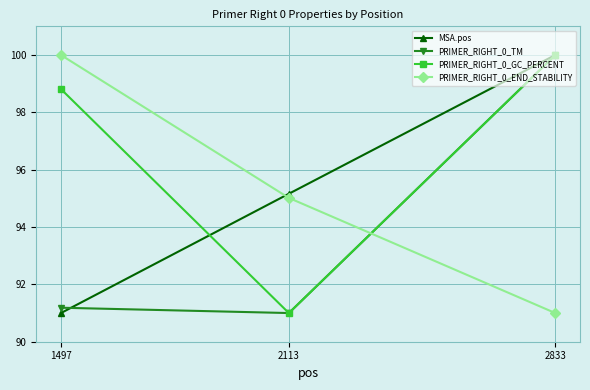

Between 1497 and 2113, which series saw the biggest shift?

PRIMER_RIGHT_0_GC_PERCENT